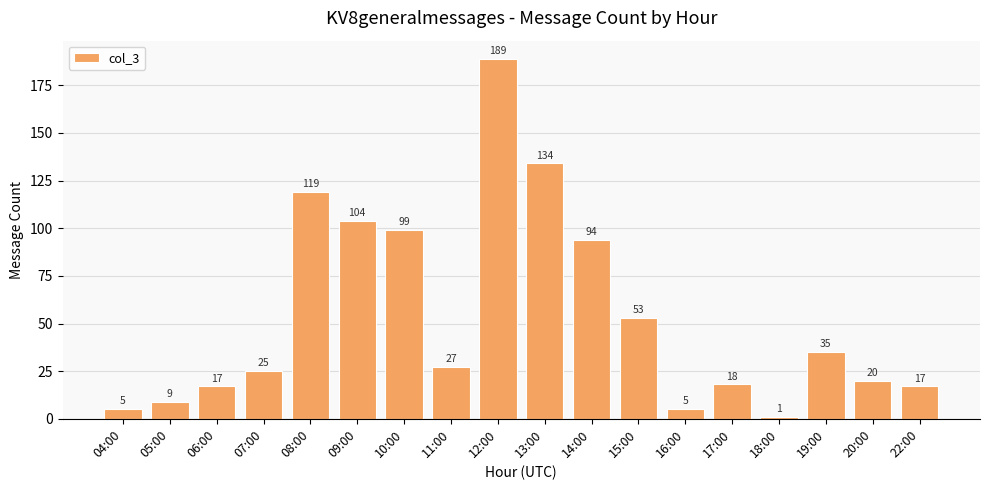

True or false: the data shows 24 at 19:00.

False